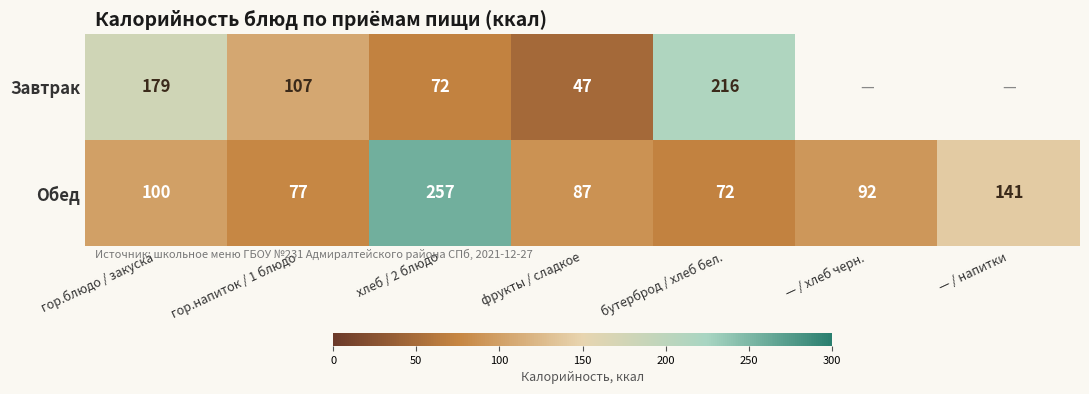

How many values in the Обед series are below 92?

3